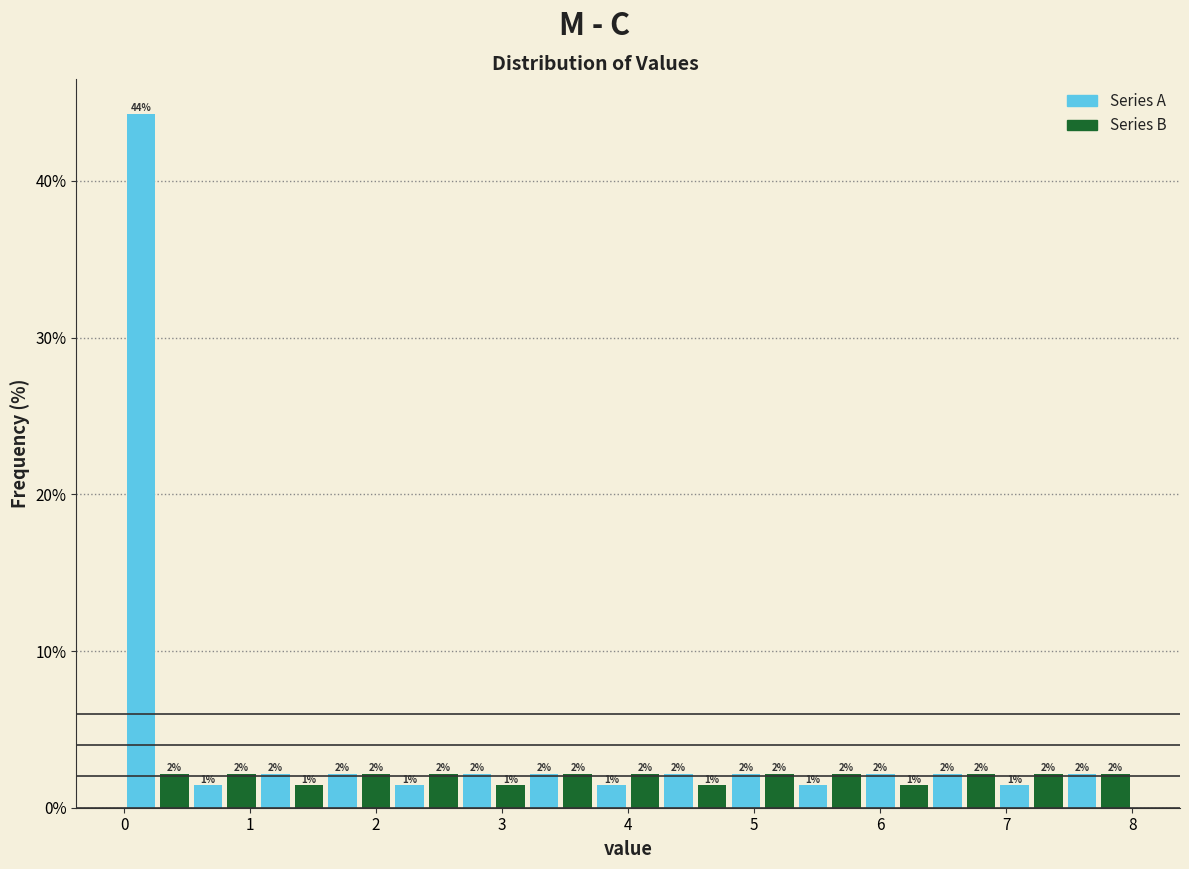

Read against the x-axis, roughly where is the centre of the tallest bar?

0.1